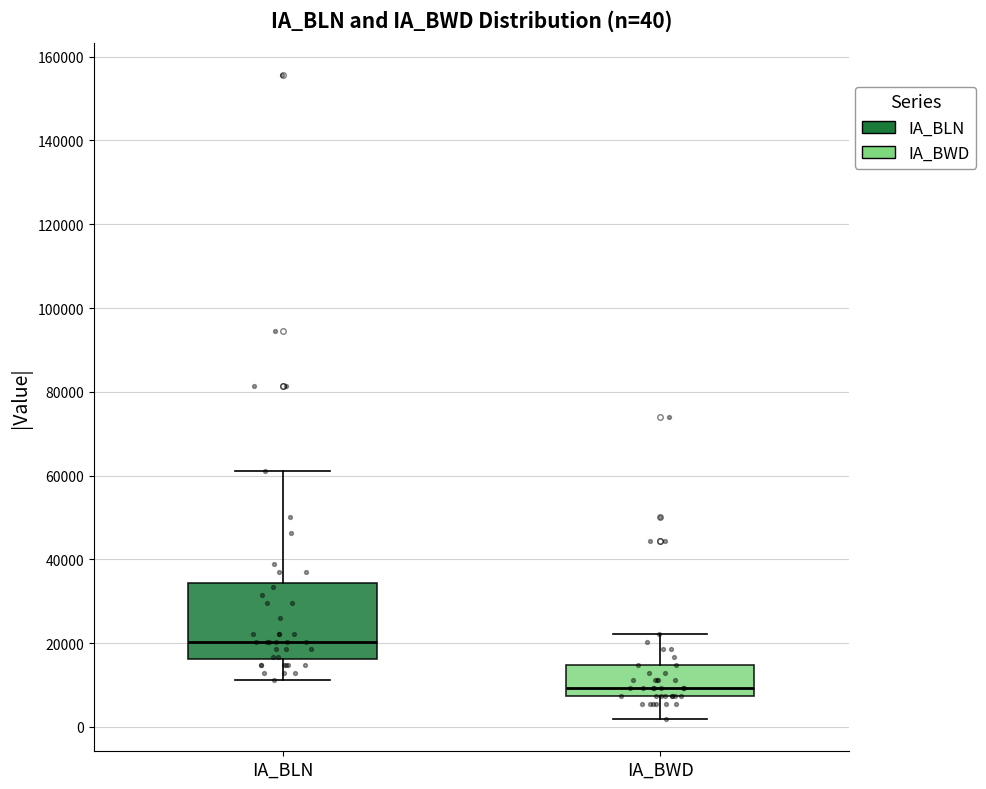

Which box has the highest median line?

IA_BLN